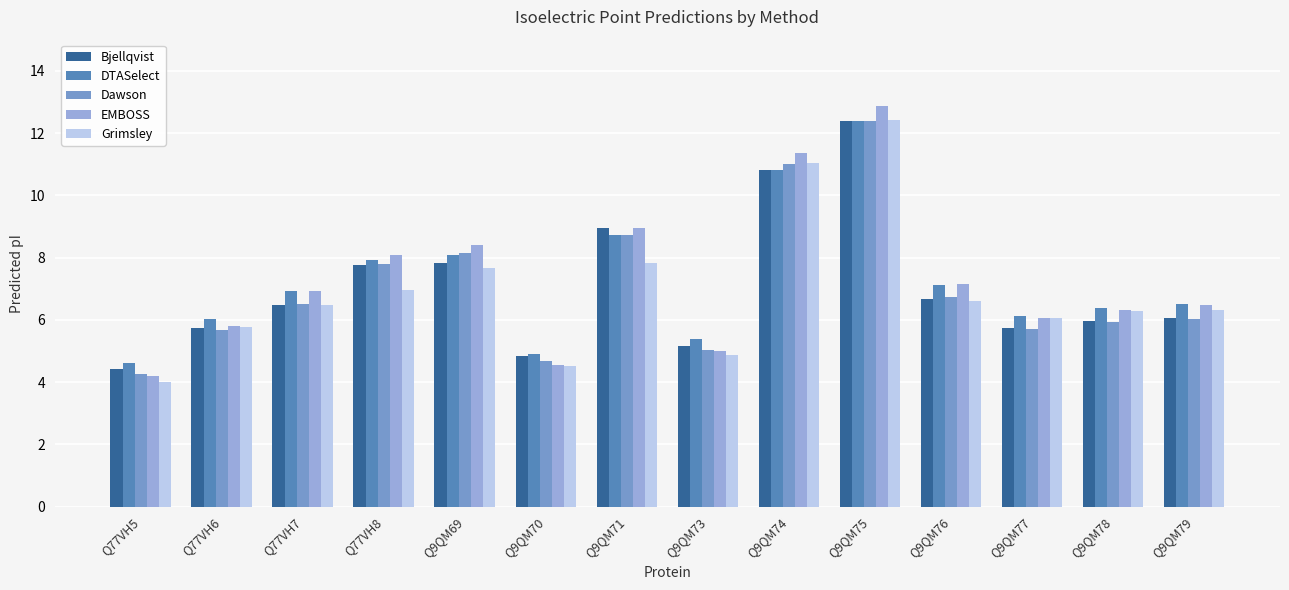

How many bars are there in each group?

5